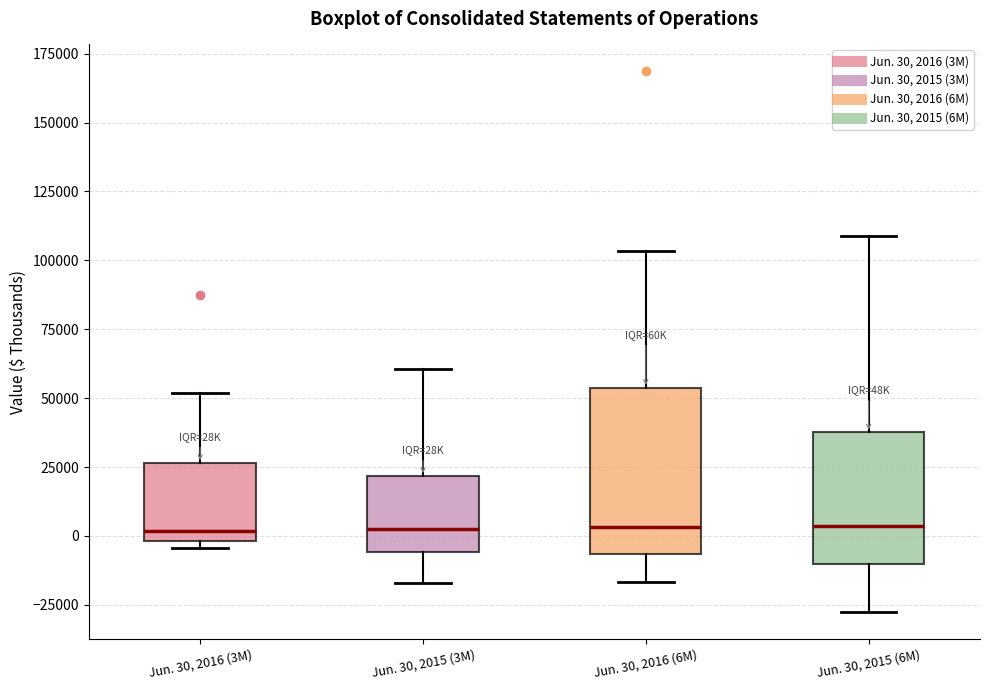

Which box is the tallest, from its lower edge to its upper edge?

Jun. 30, 2016 (6M)